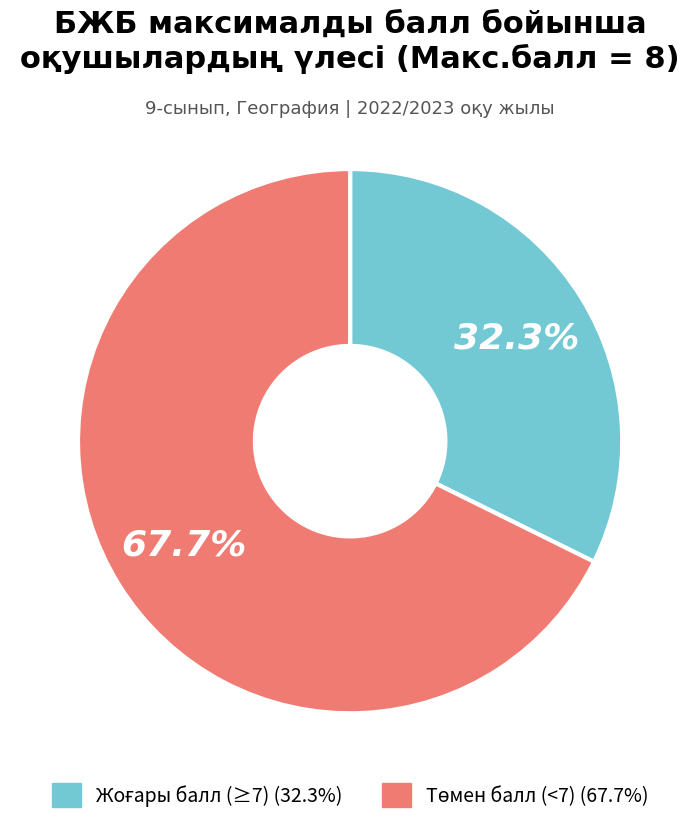

To the nearest percent, what is the average slice percentage?

50%